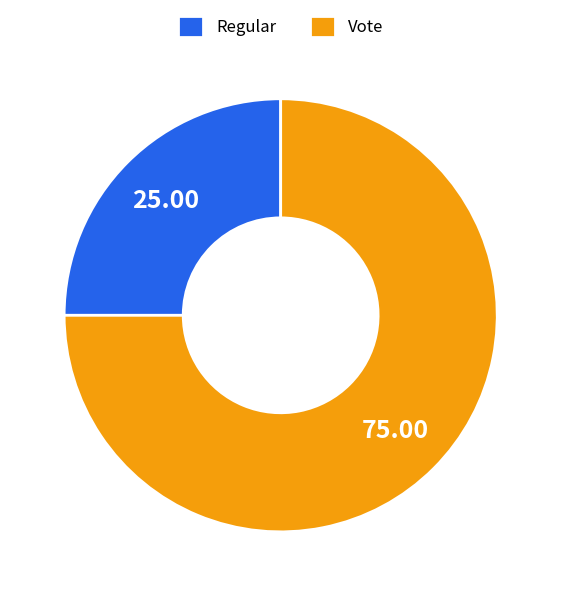

True or false: Regular accounts for 11% of the total.

False